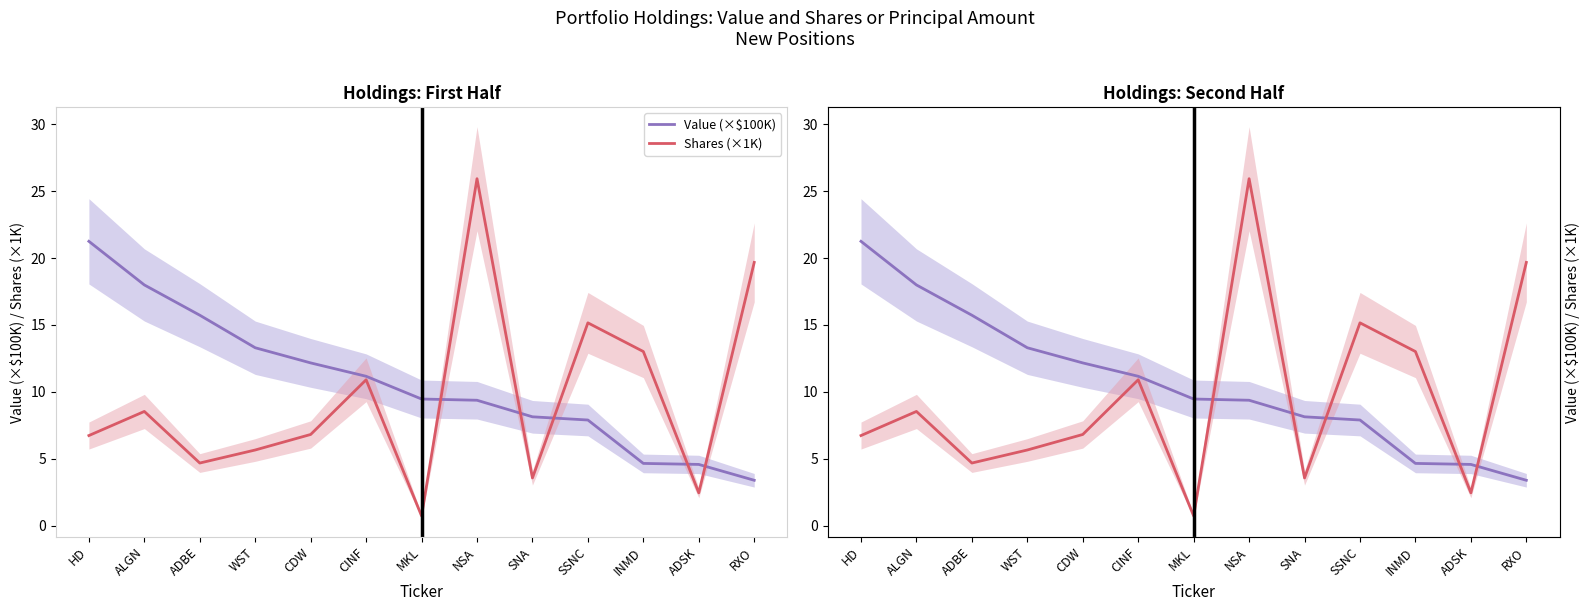

What is the highest value of the Shares (×1K) series?

25.9